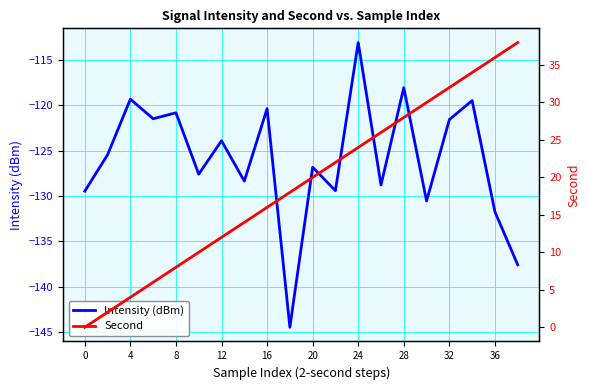

At which label does Intensity (dBm) reach its peak?

24